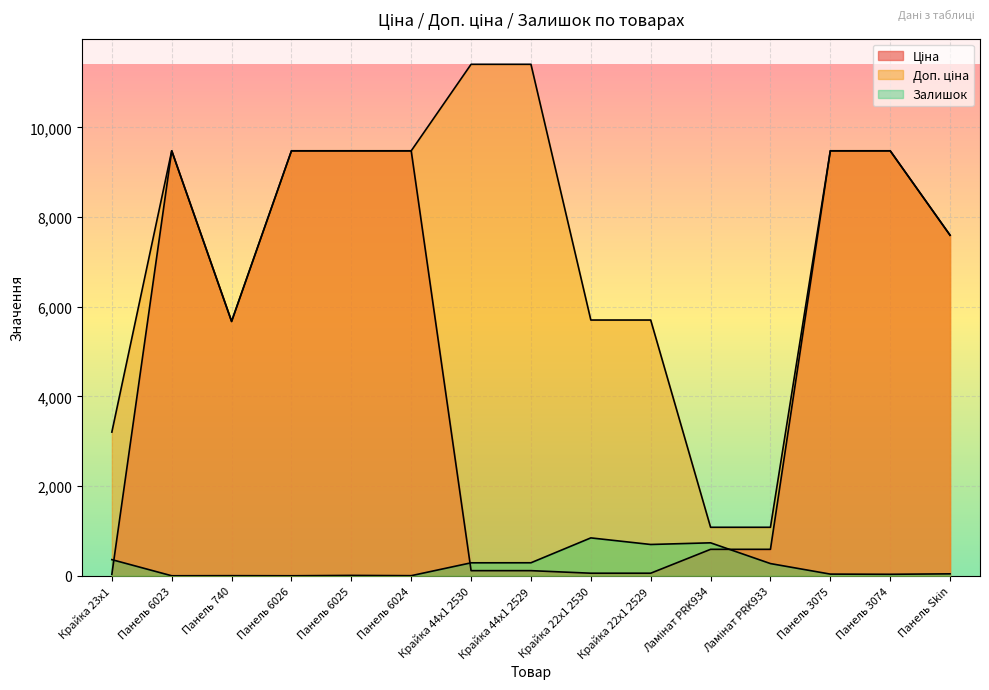

What is the sum of all Залишок values?

3614.0